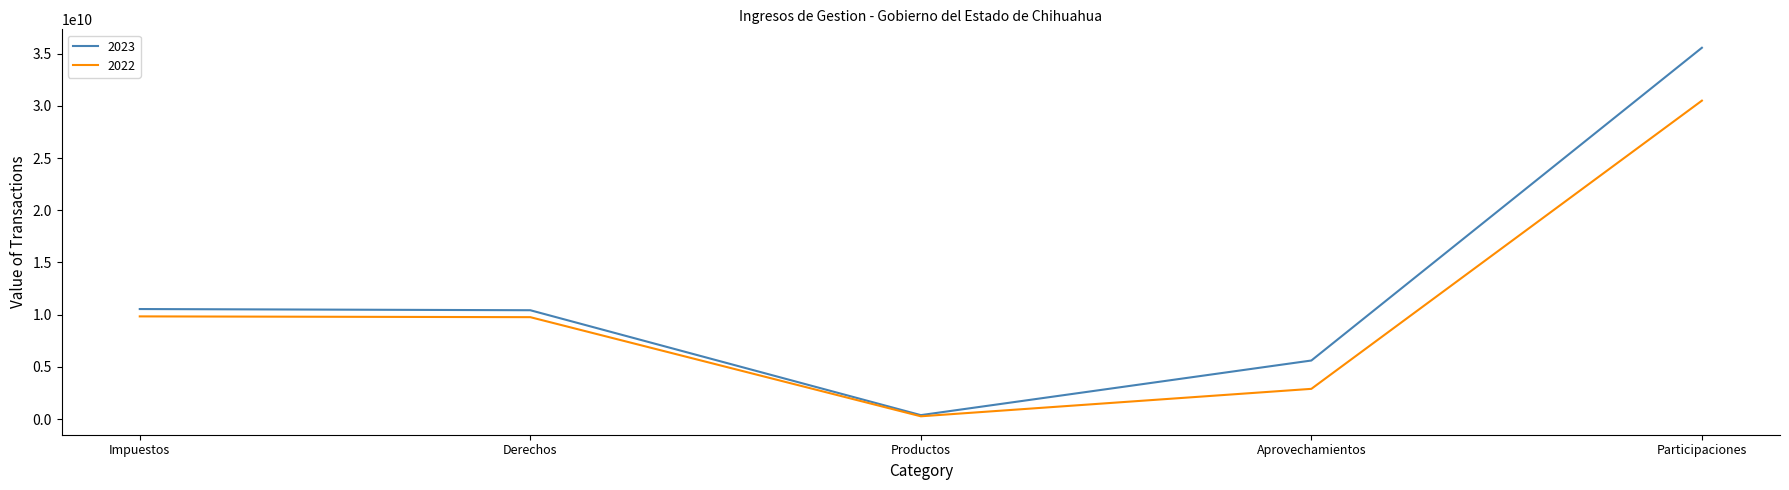

What is the difference between the 2022 values at Derechos and Participaciones?

20735330191